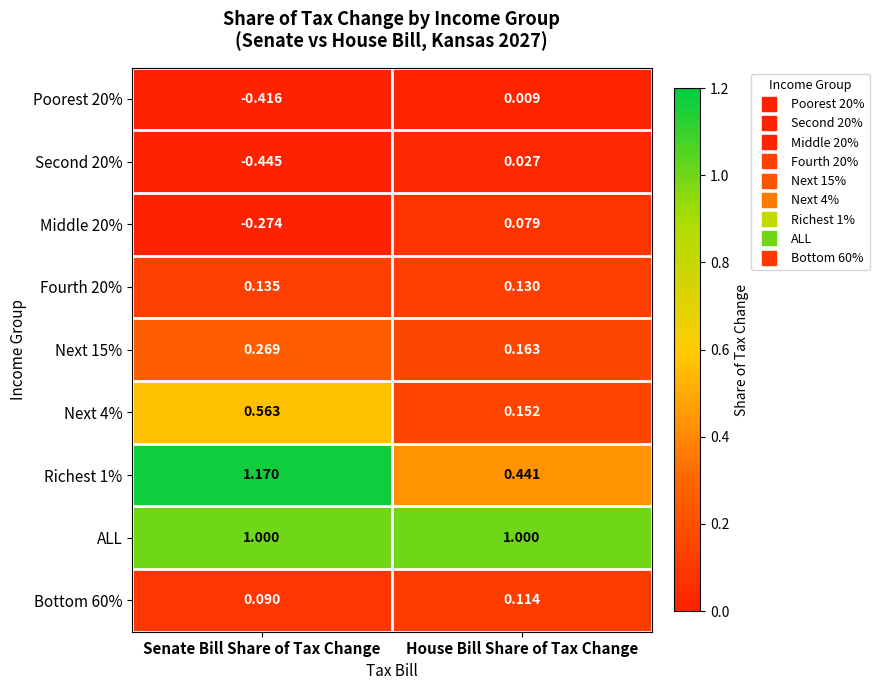

Which series has the largest total across all categories?

ALL